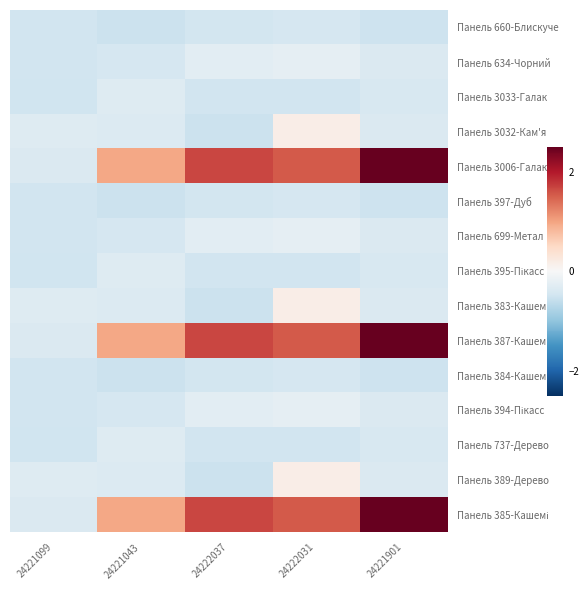

Which series has the largest total across all categories?

Панель 3006-Галак